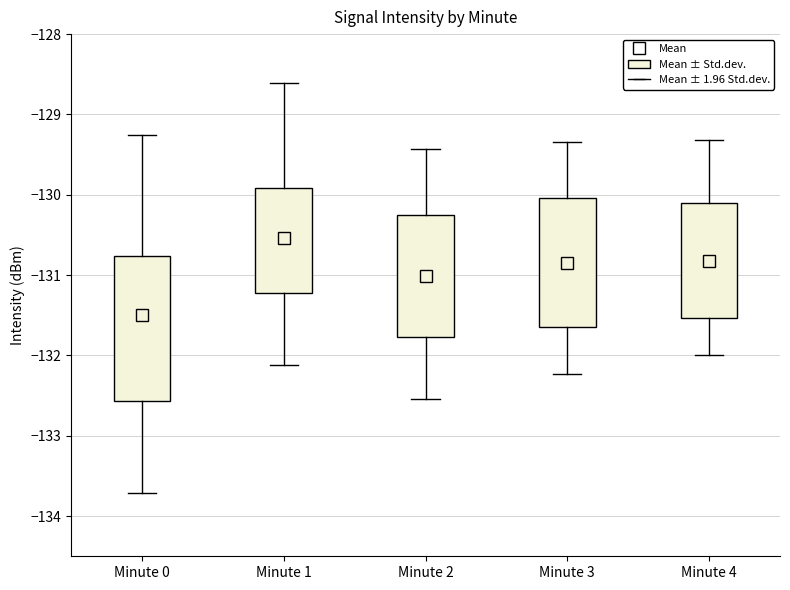

Which box is the tallest, from its lower edge to its upper edge?

Minute 0